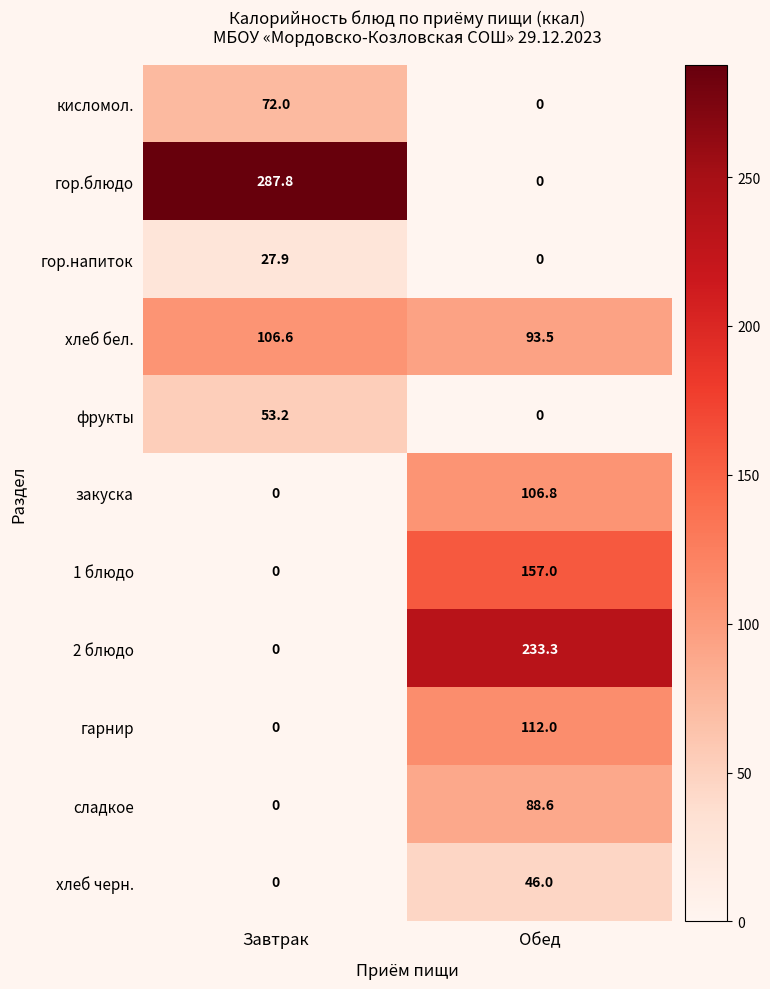

The фрукты series shows -32.1 at Обед. True or false?

False